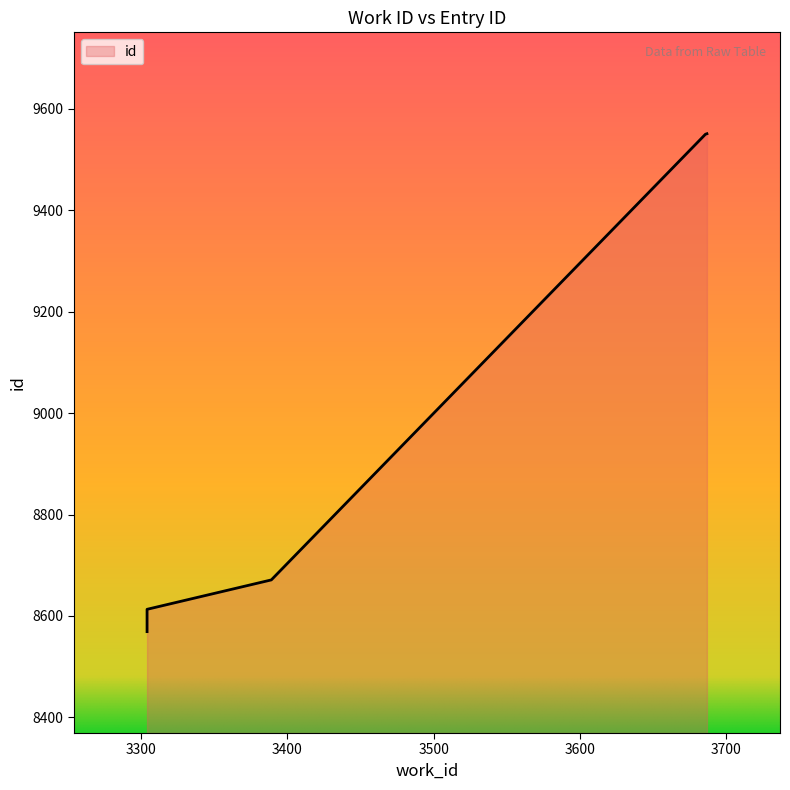

Reading left to right, transcribe all the data shown in this chart.

8569	8613	8671	9550	9551